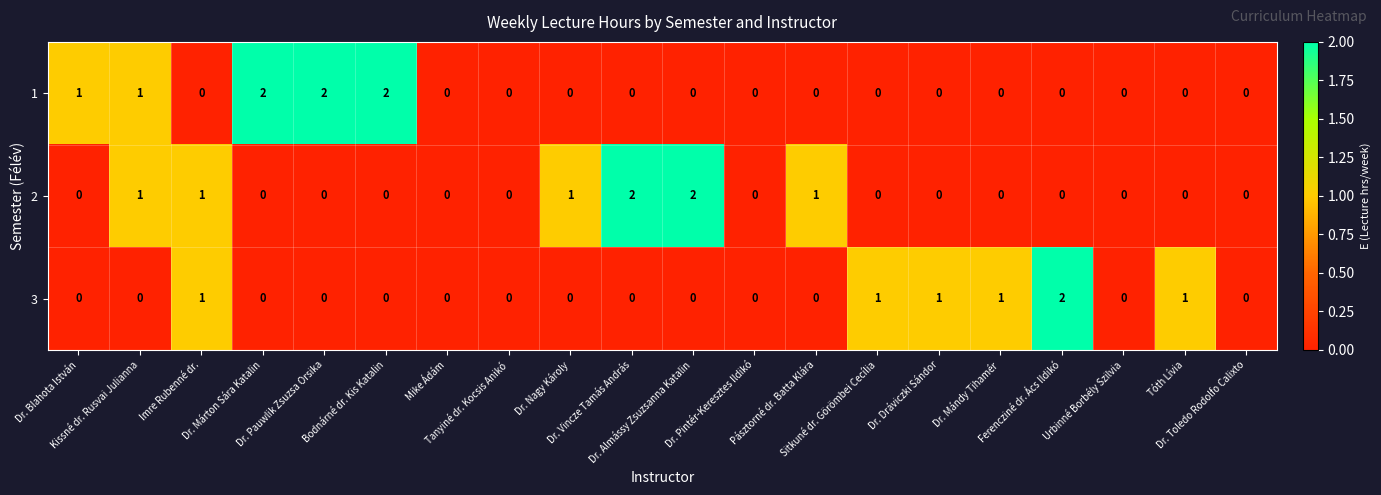

How many 1 values are between 0 and 1?

17